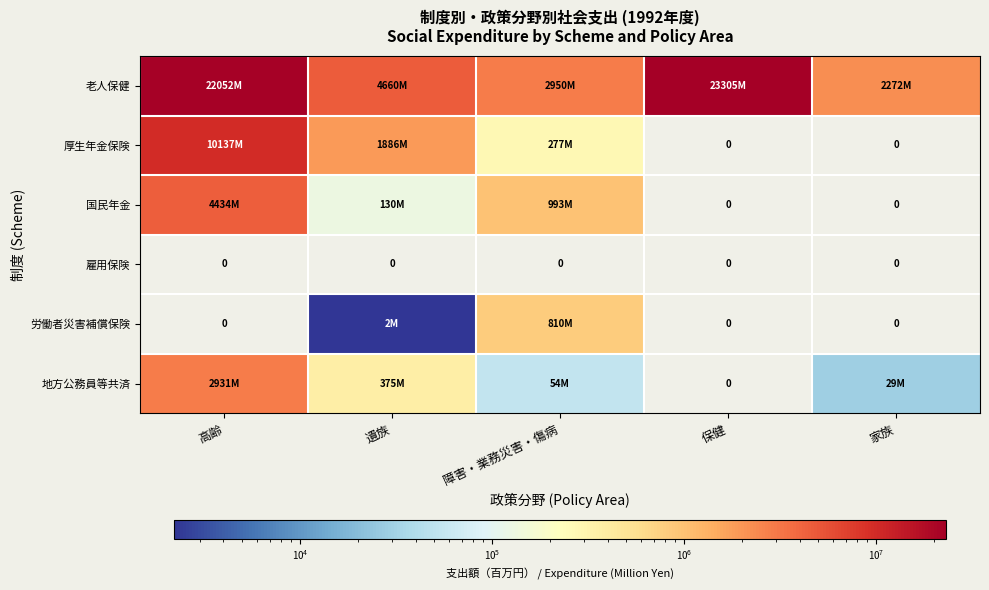

List the series in order of their peak value, lowest first.

雇用保険, 労働者災害補償保険, 地方公務員等共済, 国民年金, 厚生年金保険, 老人保健